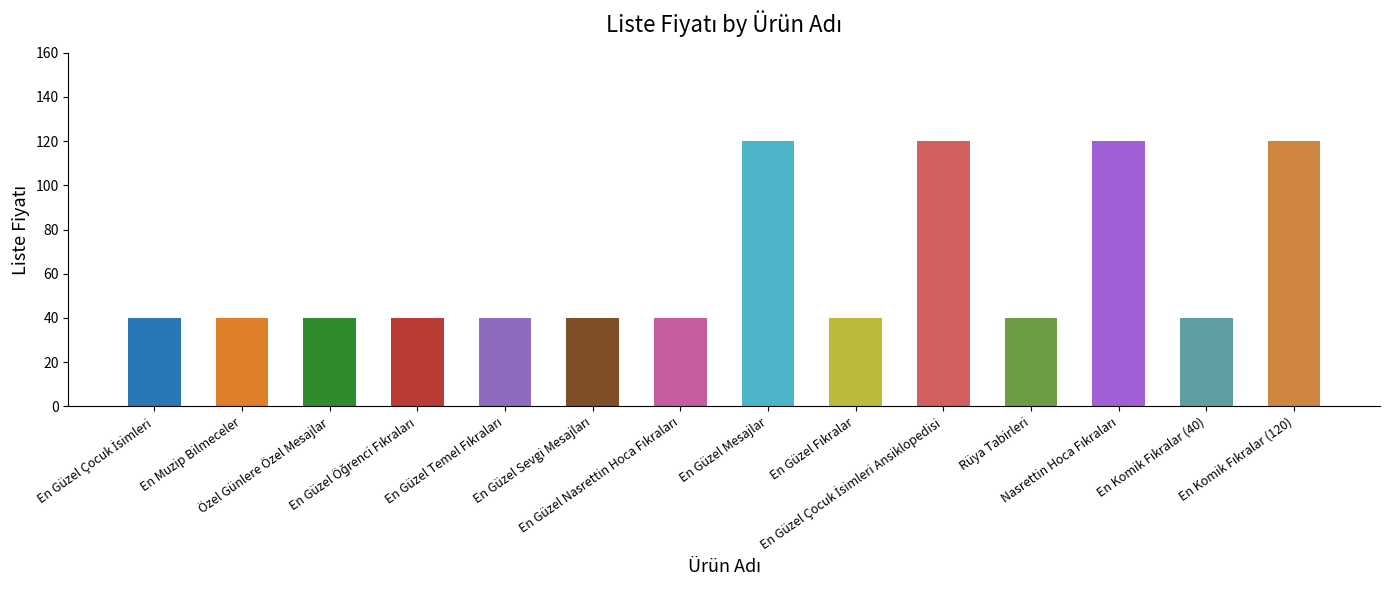

What is the greatest value displayed?

120